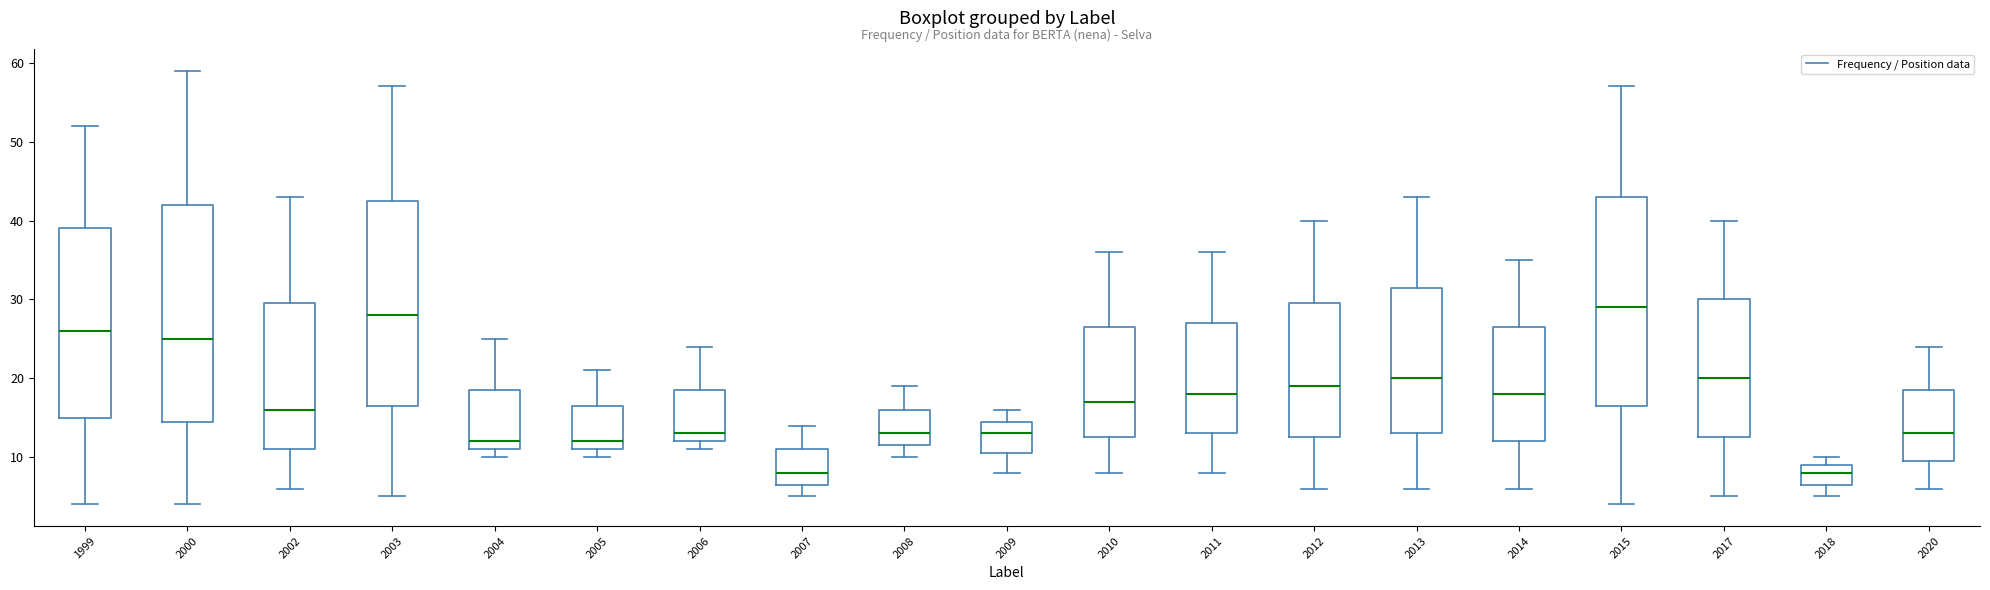

Reading left to right, transcribe this box plot: for each box, give where its median line is, the range the box spans, and where its two whiskers end, as read against the y-axis. The values are not printed on the chart, so give them approximately, as read against the axis.

1999: median 26, box 15 to 39, whiskers 4 to 52
2000: median 25, box 15 to 42, whiskers 4 to 59
2002: median 16, box 11 to 30, whiskers 6 to 43
2003: median 28, box 17 to 43, whiskers 5 to 57
2004: median 12, box 11 to 19, whiskers 10 to 25
2005: median 12, box 11 to 17, whiskers 10 to 21
2006: median 13, box 12 to 19, whiskers 11 to 24
2007: median 8, box 7 to 11, whiskers 5 to 14
2008: median 13, box 12 to 16, whiskers 10 to 19
2009: median 13, box 11 to 15, whiskers 8 to 16
2010: median 17, box 13 to 27, whiskers 8 to 36
2011: median 18, box 13 to 27, whiskers 8 to 36
2012: median 19, box 13 to 30, whiskers 6 to 40
2013: median 20, box 13 to 32, whiskers 6 to 43
2014: median 18, box 12 to 27, whiskers 6 to 35
2015: median 29, box 17 to 43, whiskers 4 to 57
2017: median 20, box 13 to 30, whiskers 5 to 40
2018: median 8, box 7 to 9, whiskers 5 to 10
2020: median 13, box 10 to 19, whiskers 6 to 24